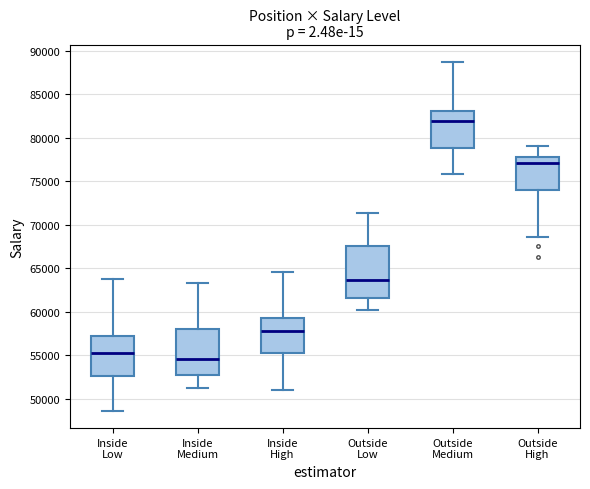

Reading left to right, transcribe this box plot: for each box, give where its median line is, the range the box spans, and where its two whiskers end, as read against the y-axis. The values are not printed on the chart, so give them approximately, as read against the axis.

Inside Low: median 55500, box 52500 to 57000, whiskers 48500 to 64000
Inside Medium: median 54500, box 52500 to 58000, whiskers 51000 to 63500
Inside High: median 58000, box 55500 to 59500, whiskers 51000 to 64500
Outside Low: median 63500, box 61500 to 67500, whiskers 60500 to 71500
Outside Medium: median 82000, box 79000 to 83000, whiskers 76000 to 88500
Outside High: median 77000, box 74000 to 78000, whiskers 68500 to 79000